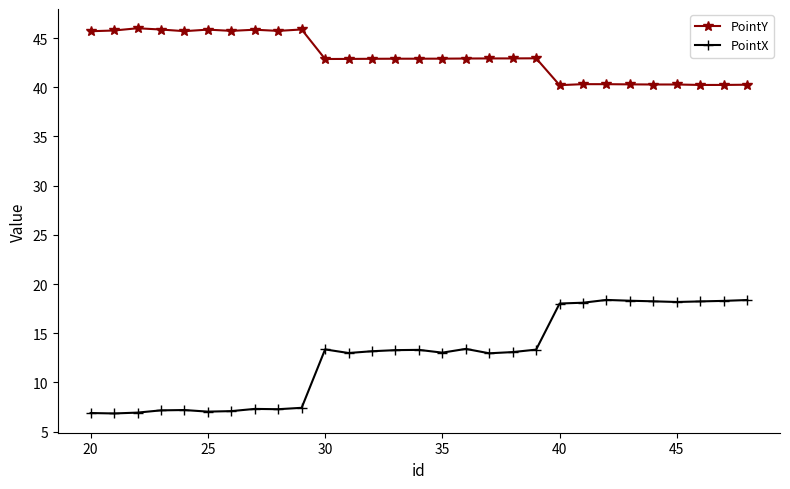

Which series has the widest spread of values?

PointX